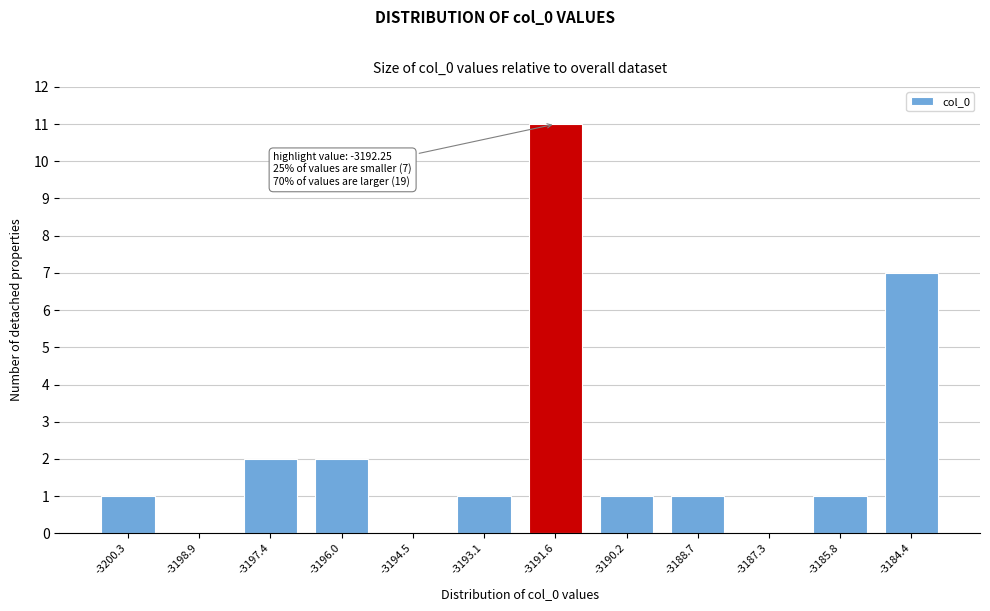

Which range on the x-axis has the tallest bar?

-3192.4 to -3191.0